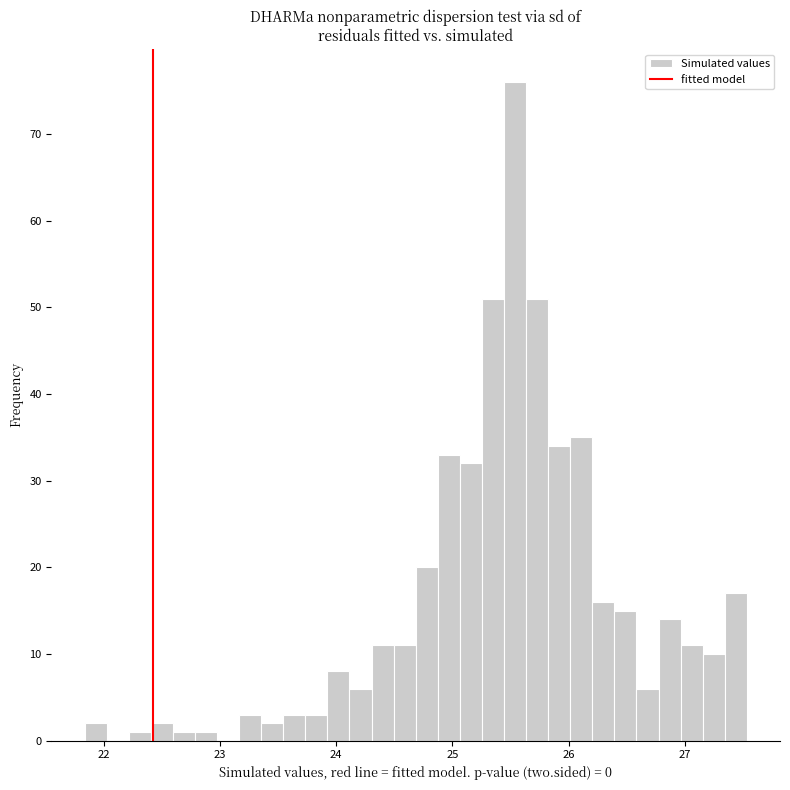

Read against the x-axis, roughly where is the centre of the tallest bar?

25.5